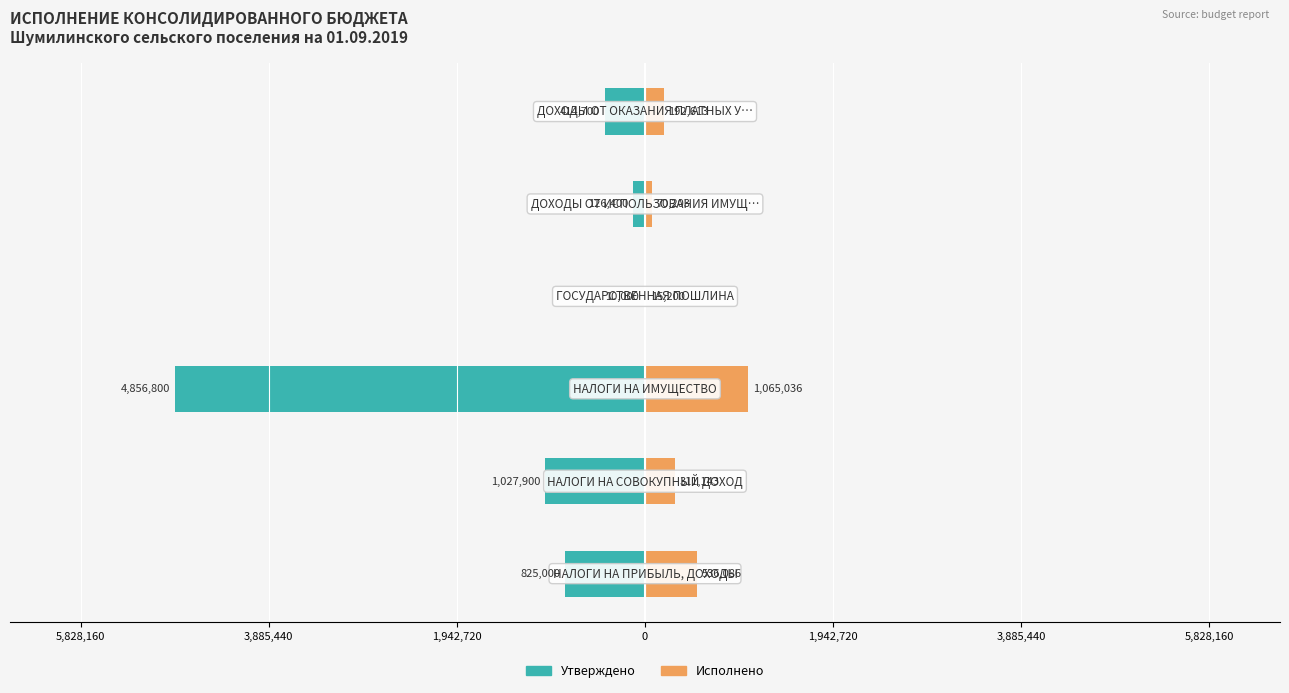

Reading left to right, extract all data points from this chart.

Утверждено: -825000.0	-1027900.0	-4856800.0	-10000.0	-126400.0	-414700.0
Исполнено: 536085.8	311143.4	1065036.5	15200.0	70203.5	192613.0